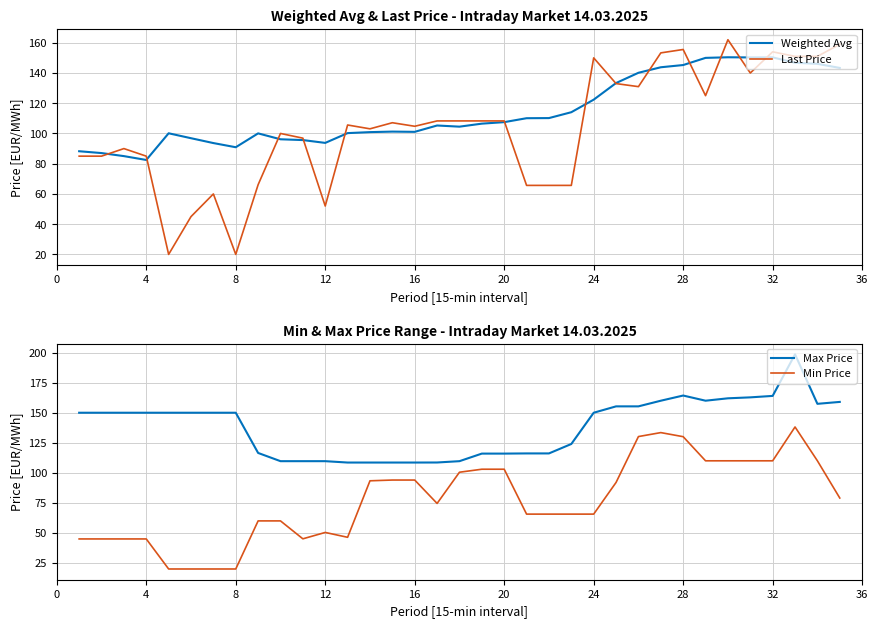

Which series has the largest range (max minus min)?

Last Price